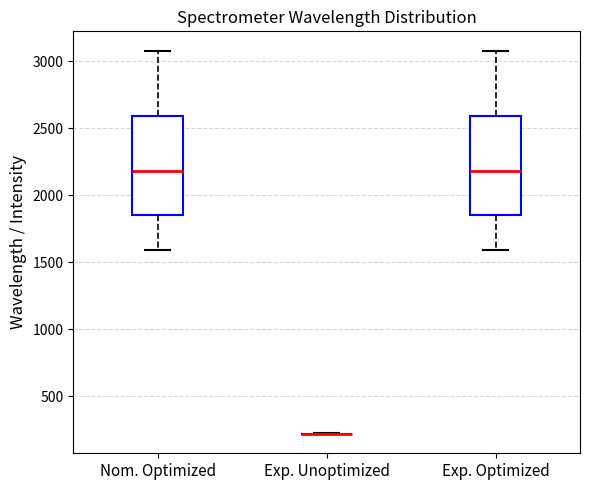

Reading left to right, read every box against the y-axis: the position of its median line, the range the box covers, and the ends of its whiskers. The values are not printed on the chart, so give them approximately, as read against the axis.

Nom. Optimized: median 2200, box 1850 to 2600, whiskers 1600 to 3100
Exp. Unoptimized: box collapsed to a line at 200, whiskers 200 to 200
Exp. Optimized: median 2200, box 1850 to 2600, whiskers 1600 to 3100